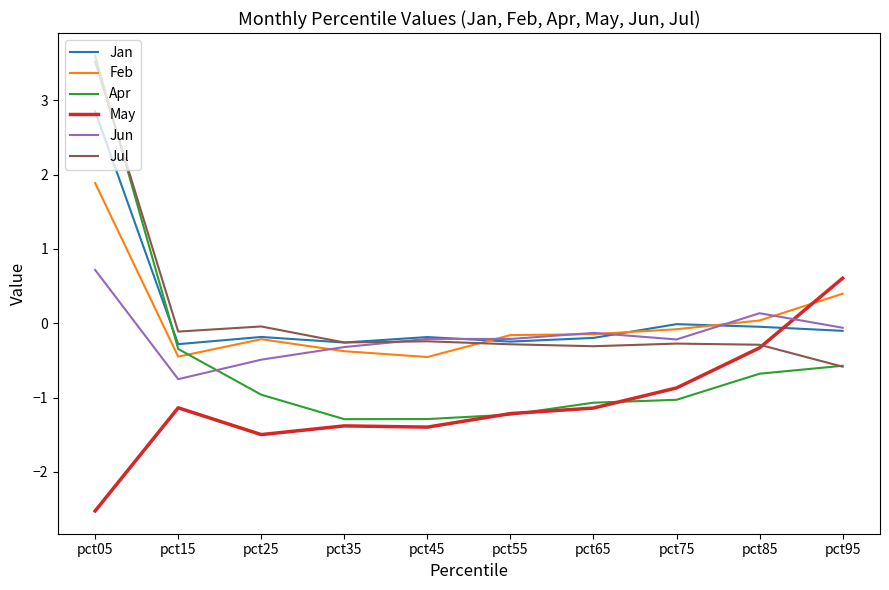

How many values in the Feb series are below 0?

7